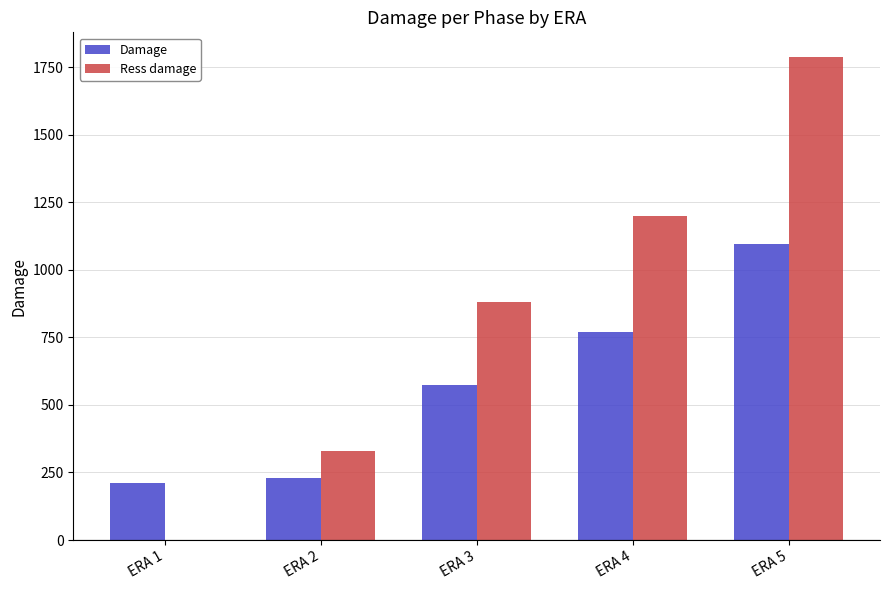

What is the spread (max minus min) of values at ERA 3?

305